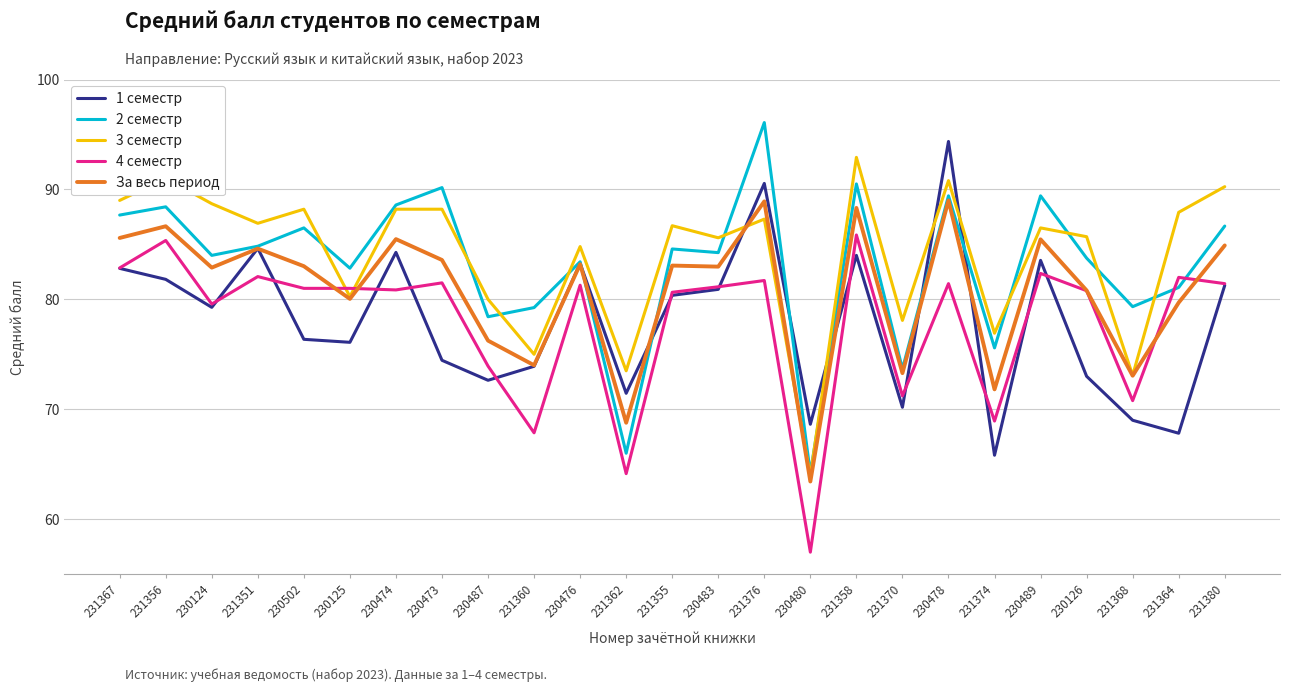

Which series ends up on top after the final intersection of 1 семестр and За весь период?

За весь период